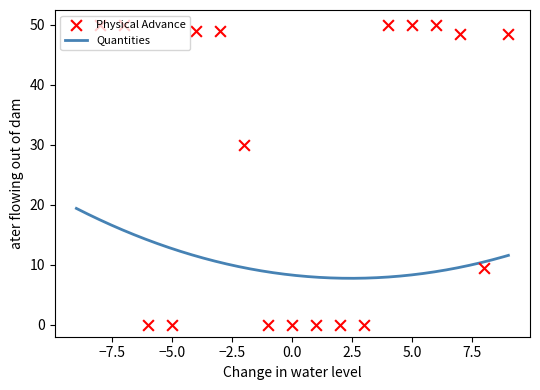

Approximately how many times larger is the value at 1 compared to 17?

1.0